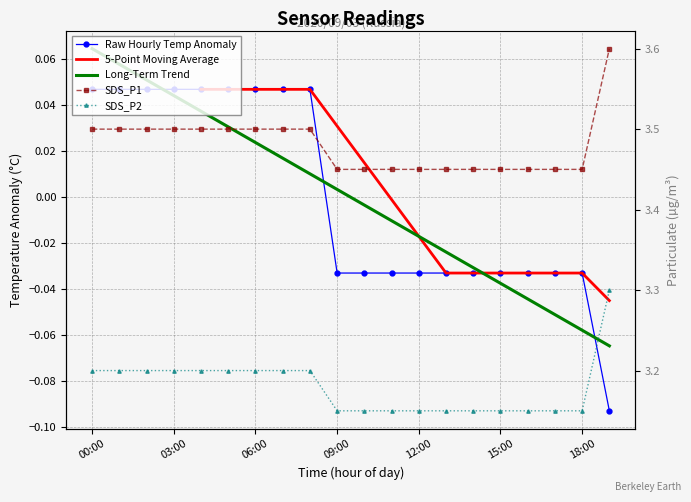

The Raw Hourly Temp Anomaly series shows 0.0 at 15:00. True or false?

False